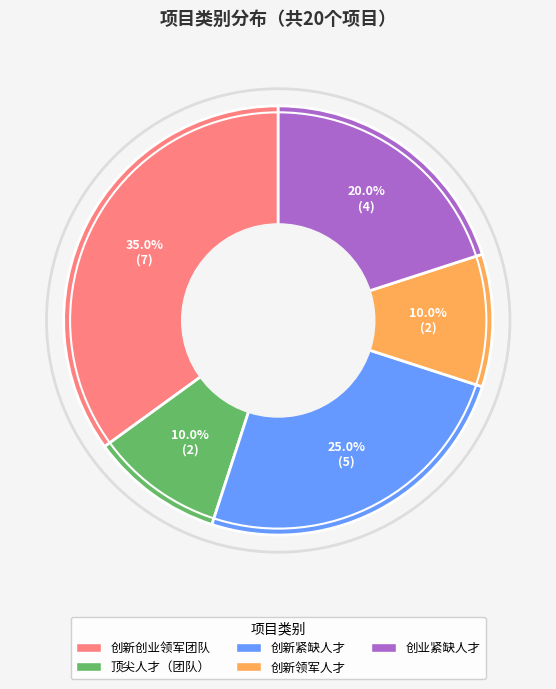

What percentage do 创业紧缺人才 and 创新创业领军团队 together represent?

55.0%